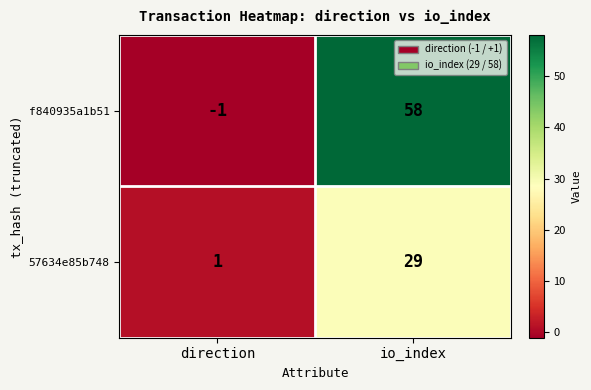

What is the approximate value of f840935a1b51 at io_index?

58